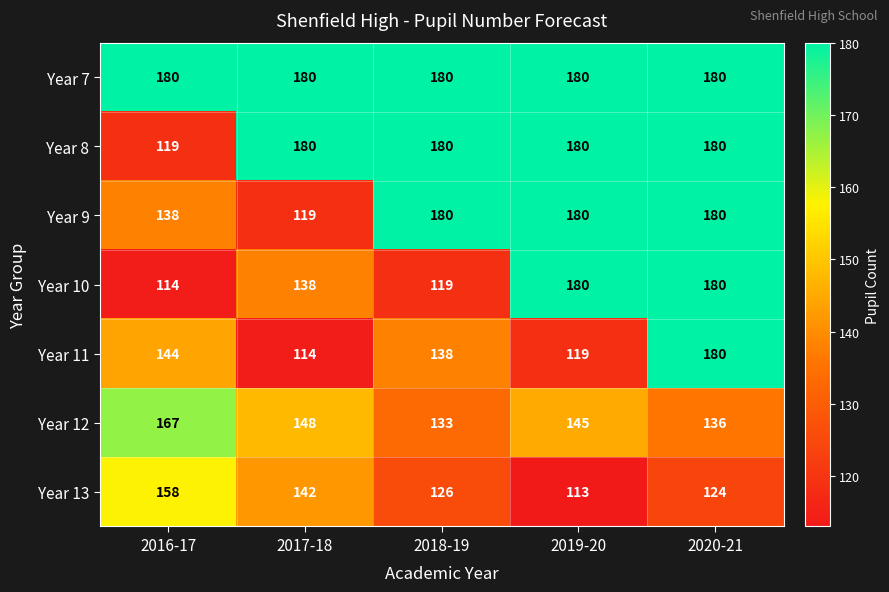

List the labels in order of Year 13 value, smallest first.

2019-20, 2020-21, 2018-19, 2017-18, 2016-17